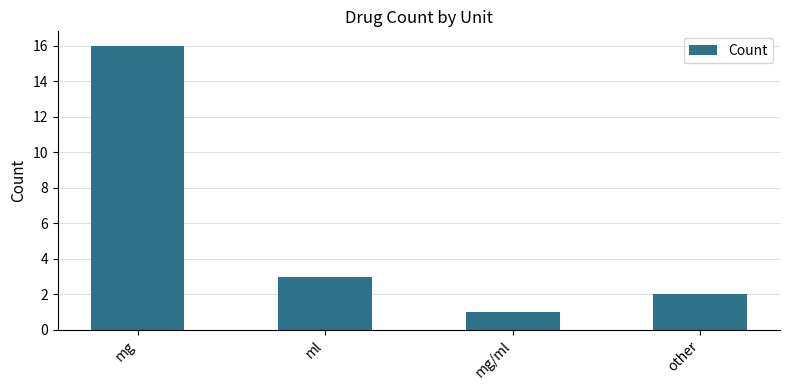

Which category has the highest value across all series?

mg